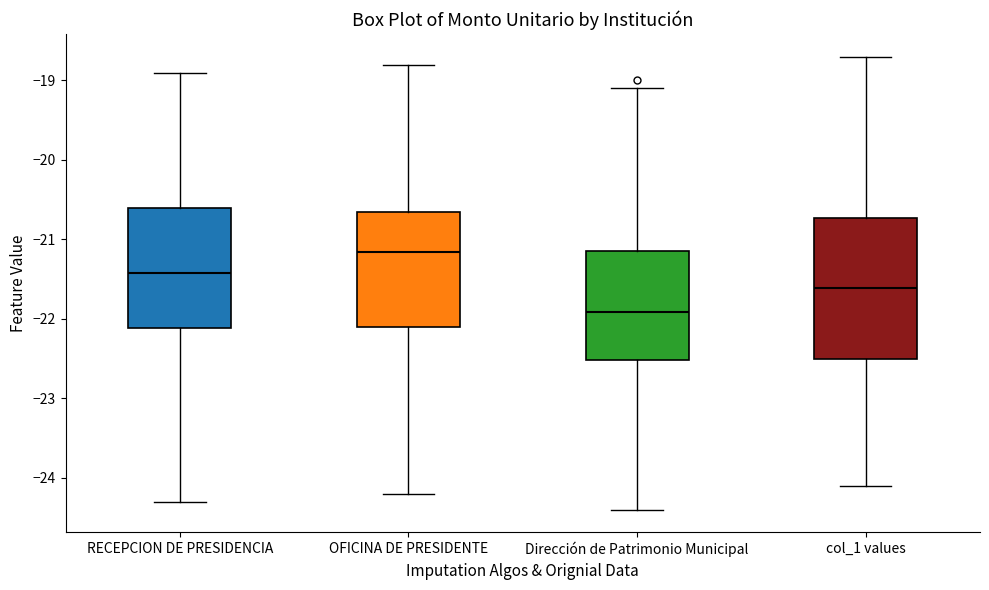

Reading left to right, transcribe this box plot: for each box, give where its median line is, the range the box spans, and where its two whiskers end, as read against the y-axis. The values are not printed on the chart, so give them approximately, as read against the axis.

RECEPCION DE PRESIDENCIA: median -21.4, box -22.1 to -20.6, whiskers -24.3 to -18.9
OFICINA DE PRESIDENTE: median -21.2, box -22.1 to -20.7, whiskers -24.2 to -18.8
Dirección de Patrimonio Municipal: median -21.9, box -22.5 to -21.1, whiskers -24.4 to -19.1
col_1 values: median -21.6, box -22.5 to -20.7, whiskers -24.1 to -18.7